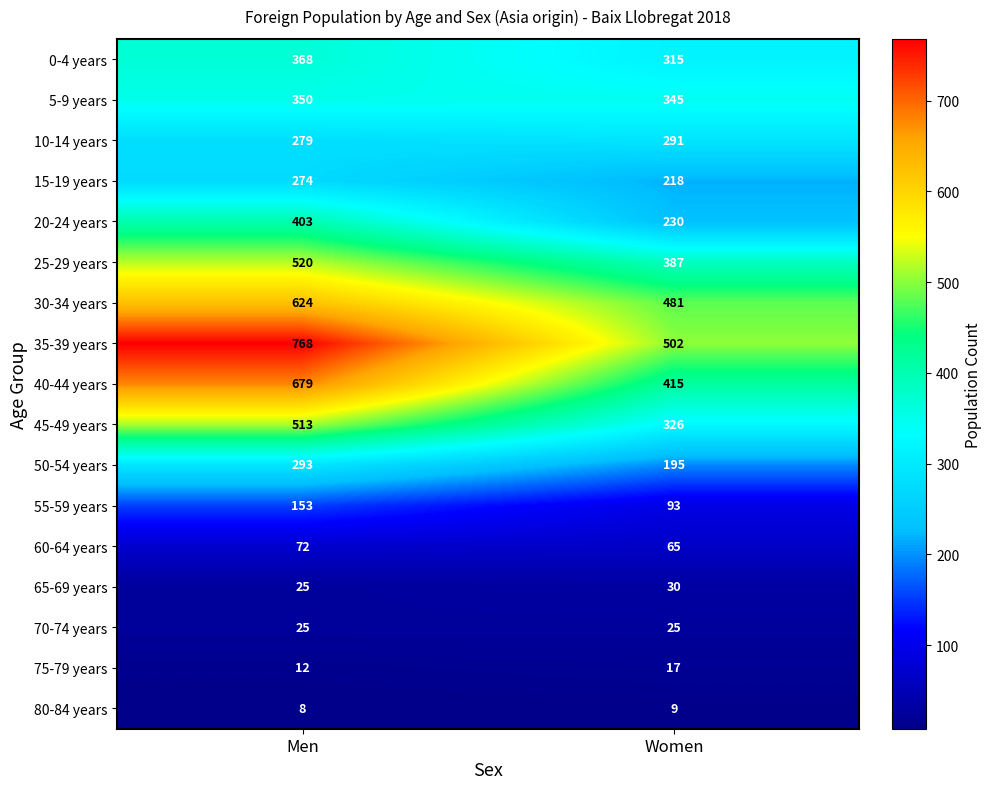

How many values in the 80-84 years series are below 9?

1